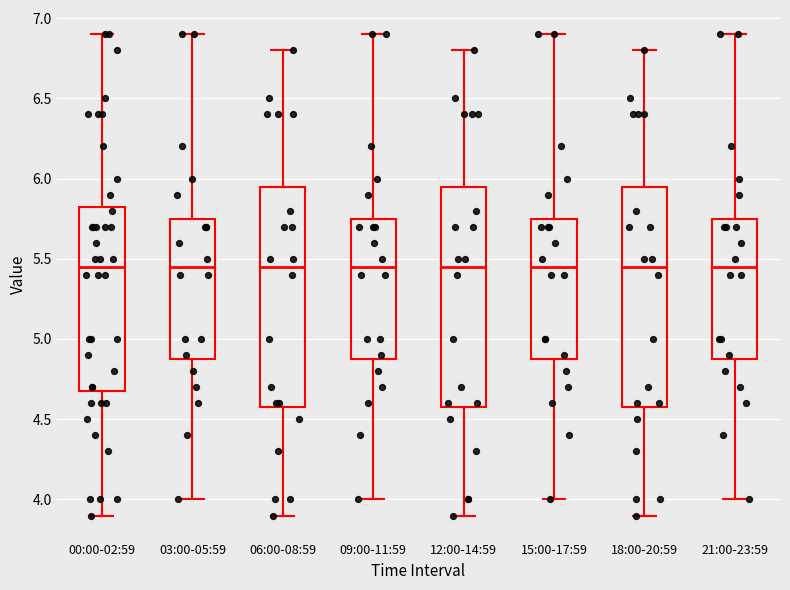

Reading left to right, transcribe this box plot: for each box, give where its median line is, the range the box spans, and where its two whiskers end, as read against the y-axis. The values are not printed on the chart, so give them approximately, as read against the axis.

00:00-02:59: median 5.45, box 4.70 to 5.85, whiskers 3.90 to 6.90
03:00-05:59: median 5.45, box 4.90 to 5.75, whiskers 4.00 to 6.90
06:00-08:59: median 5.45, box 4.60 to 5.95, whiskers 3.90 to 6.80
09:00-11:59: median 5.45, box 4.90 to 5.75, whiskers 4.00 to 6.90
12:00-14:59: median 5.45, box 4.60 to 5.95, whiskers 3.90 to 6.80
15:00-17:59: median 5.45, box 4.90 to 5.75, whiskers 4.00 to 6.90
18:00-20:59: median 5.45, box 4.60 to 5.95, whiskers 3.90 to 6.80
21:00-23:59: median 5.45, box 4.90 to 5.75, whiskers 4.00 to 6.90